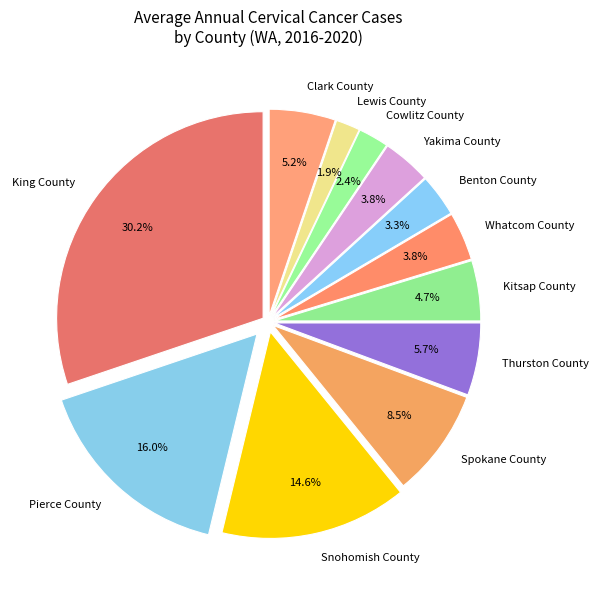

Is there any slice that represents more than half of the pie?

No